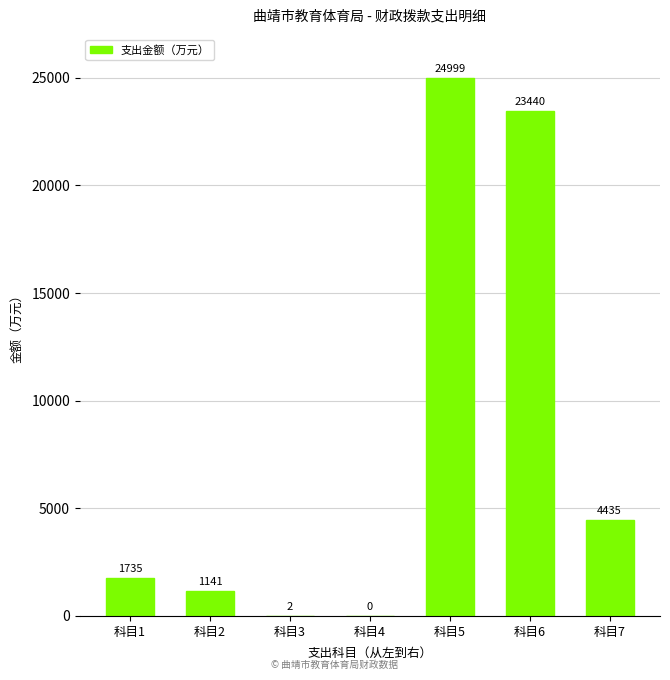

Where is the data nearest to the value 12499?

科目7